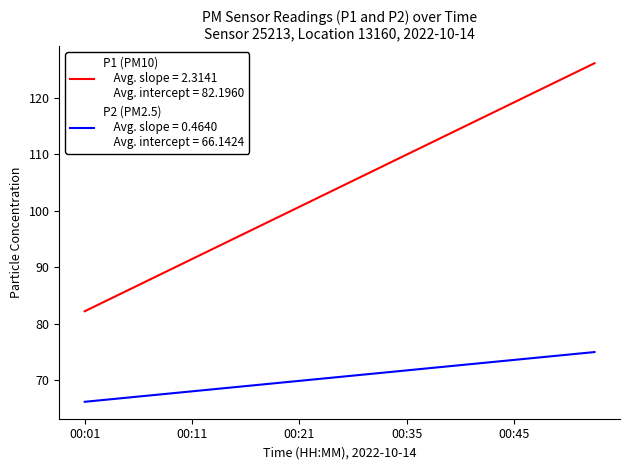

What is the minimum value shown in the chart?

66.1